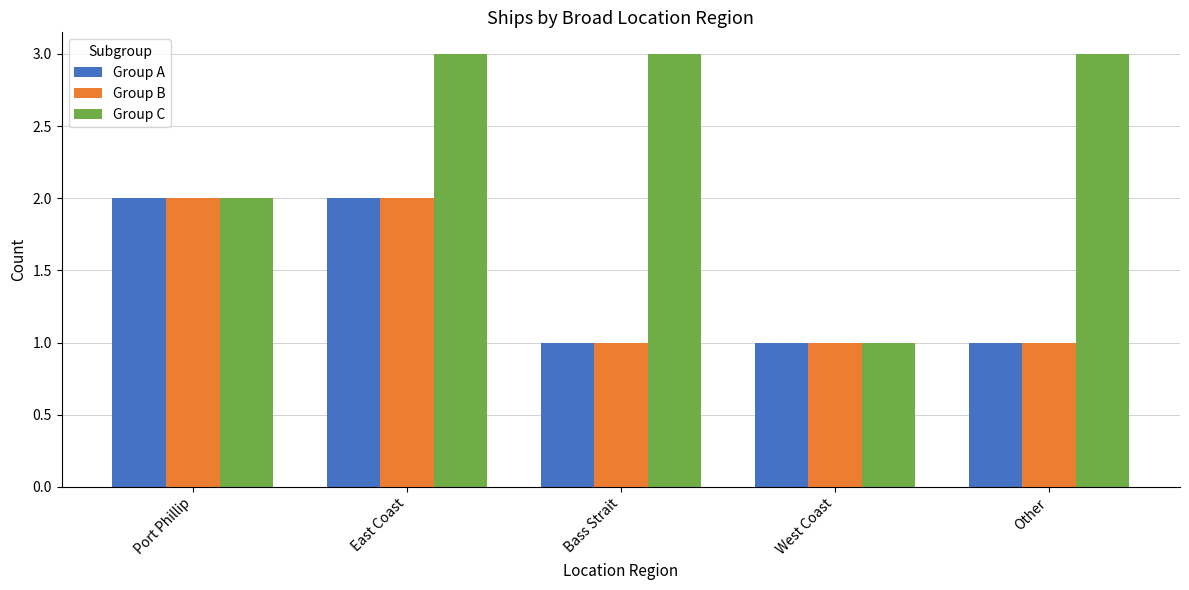

How many groups of bars are there?

5